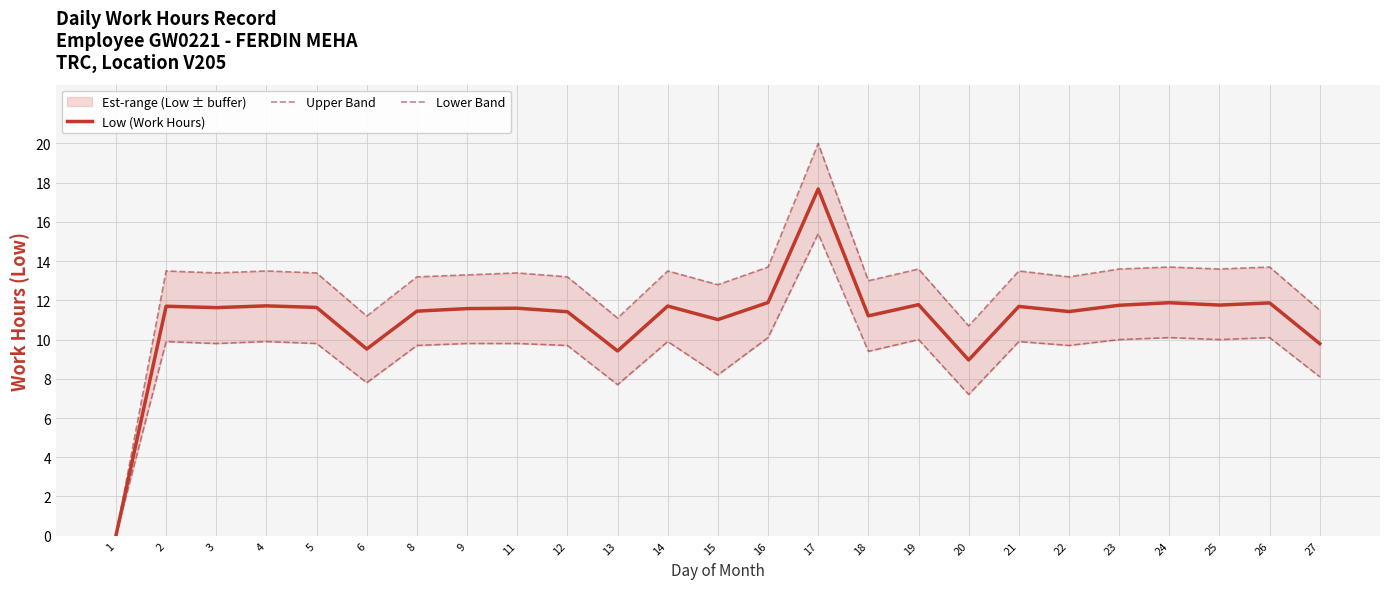

True or false: Low (Work Hours) and Lower Band intersect in this chart.

False